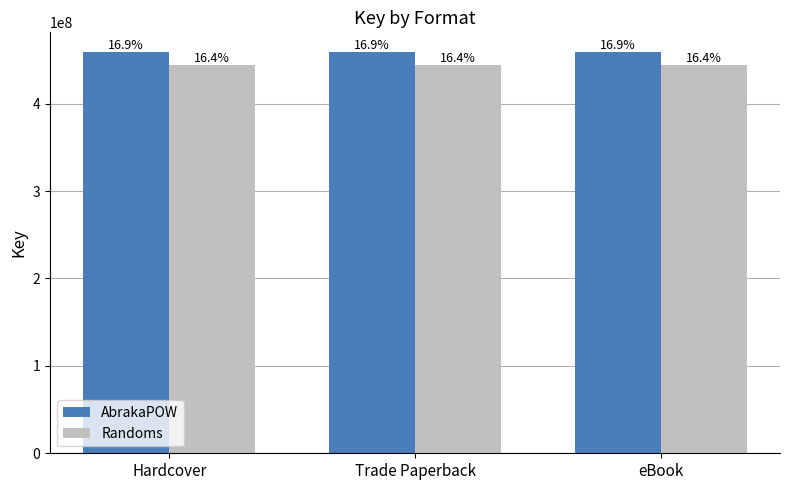

How many bars are there in each group?

2